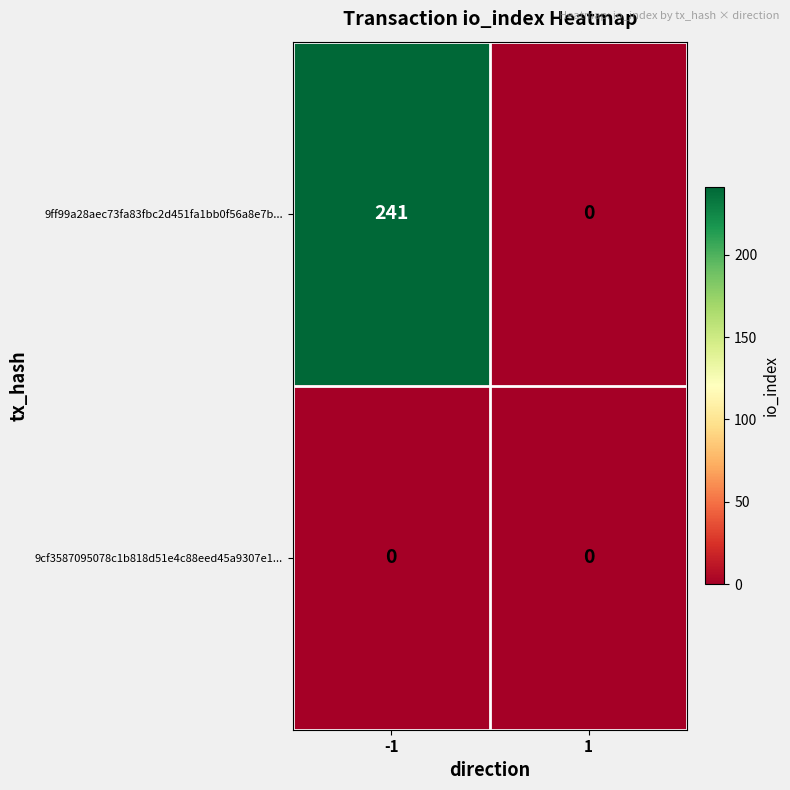

Which series changed the most between -1 and 1?

9ff99a28aec73fa83fbc2d451fa1bb0f56a8e7b...